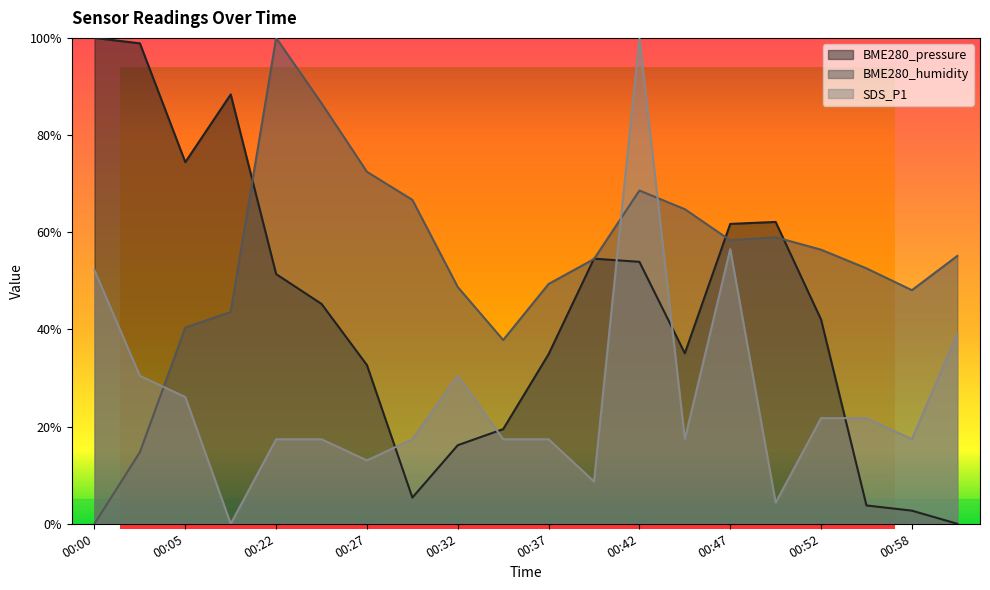

Read the SDS_P1 value at 00:30.

0.2